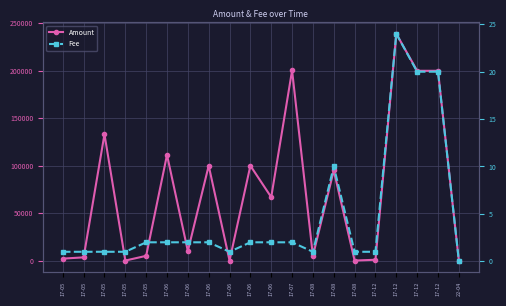

True or false: Fee and Amount intersect in this chart.

True